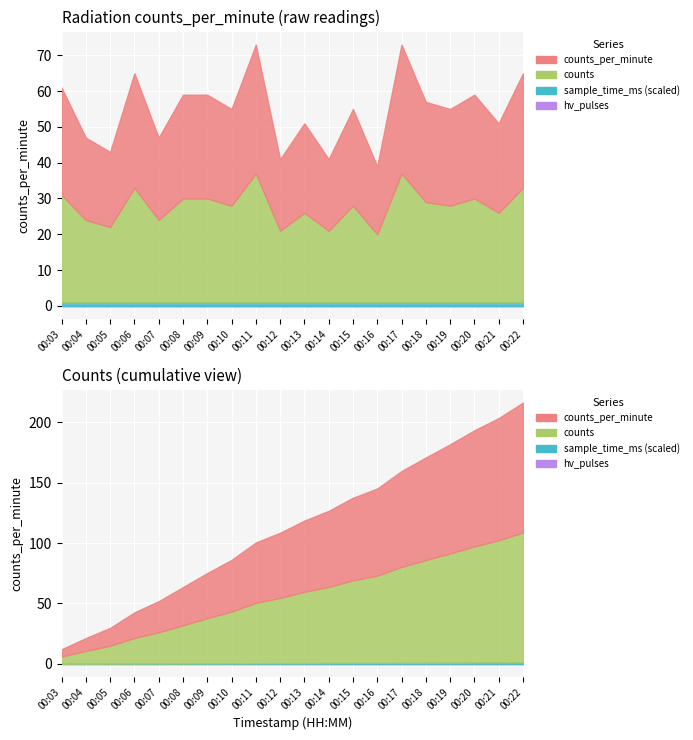

Count the number of data series in this chart.

4